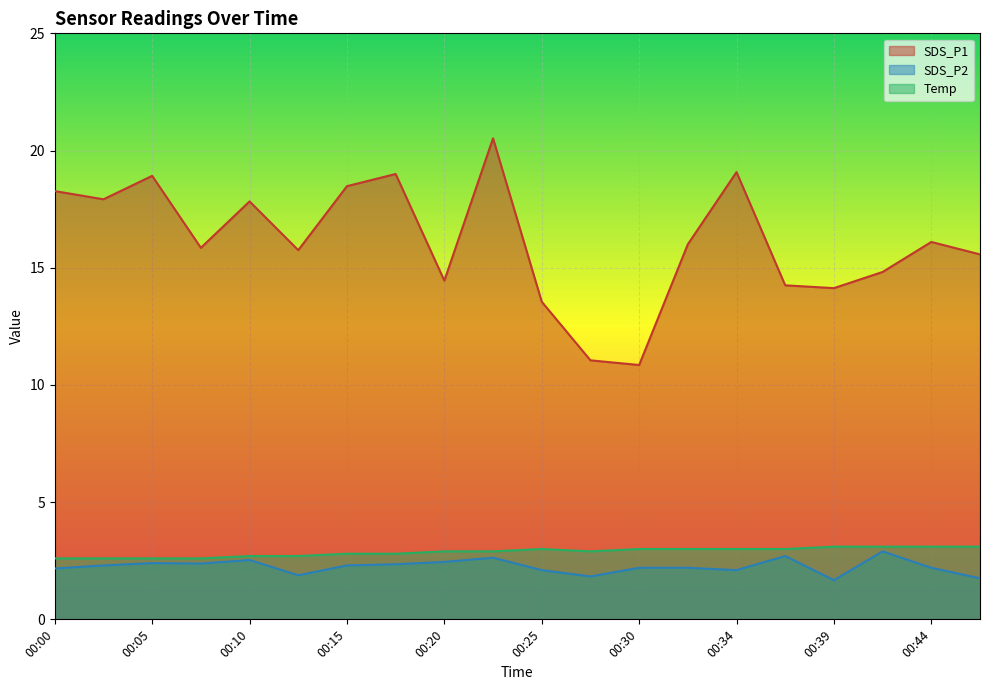

At which category is the sum across all series the highest?

00:22